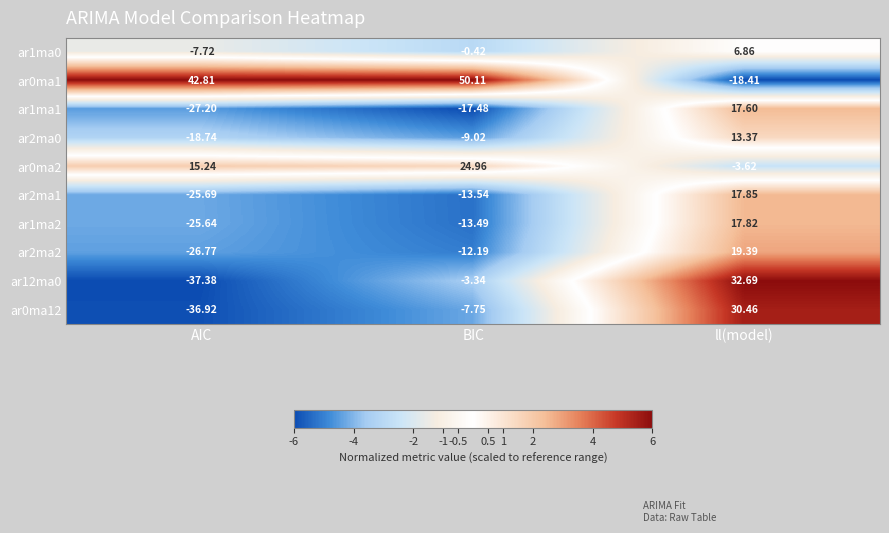

At how many categories does at least one series exceed 0?

3